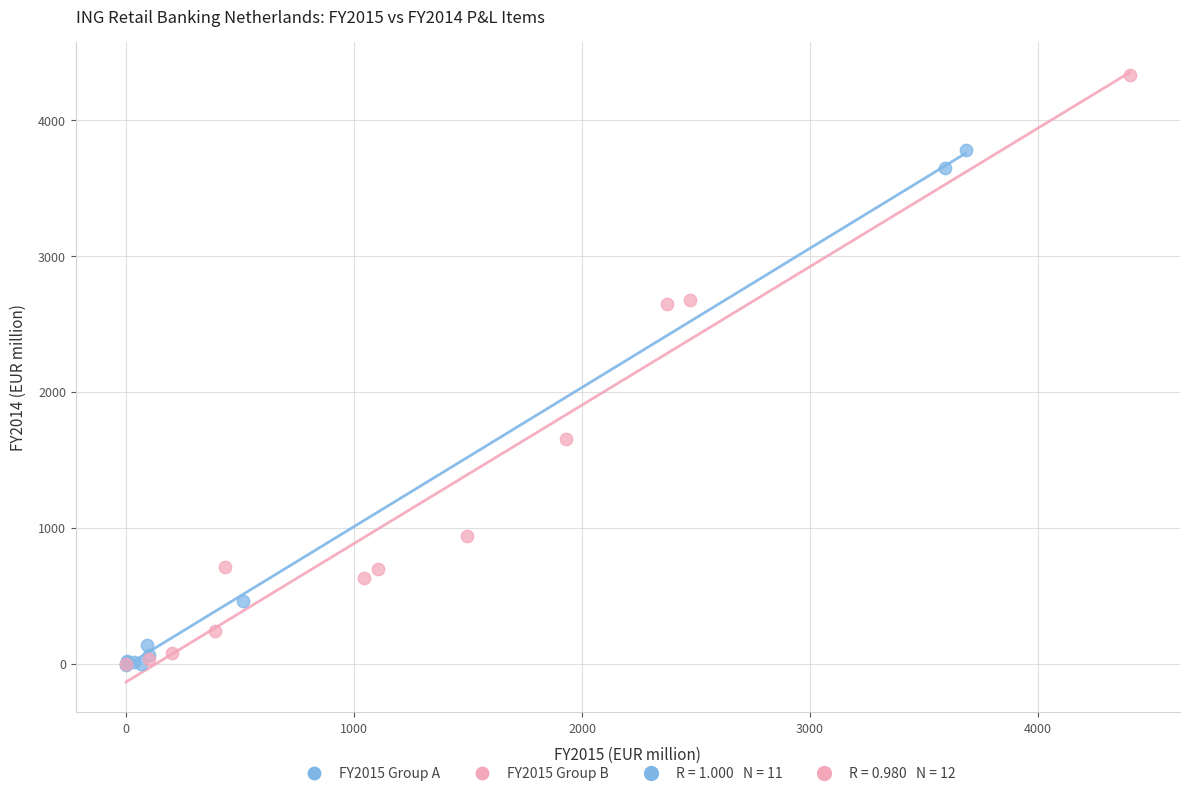

Which series has the largest Y range (max minus min)?

FY2015 Group B